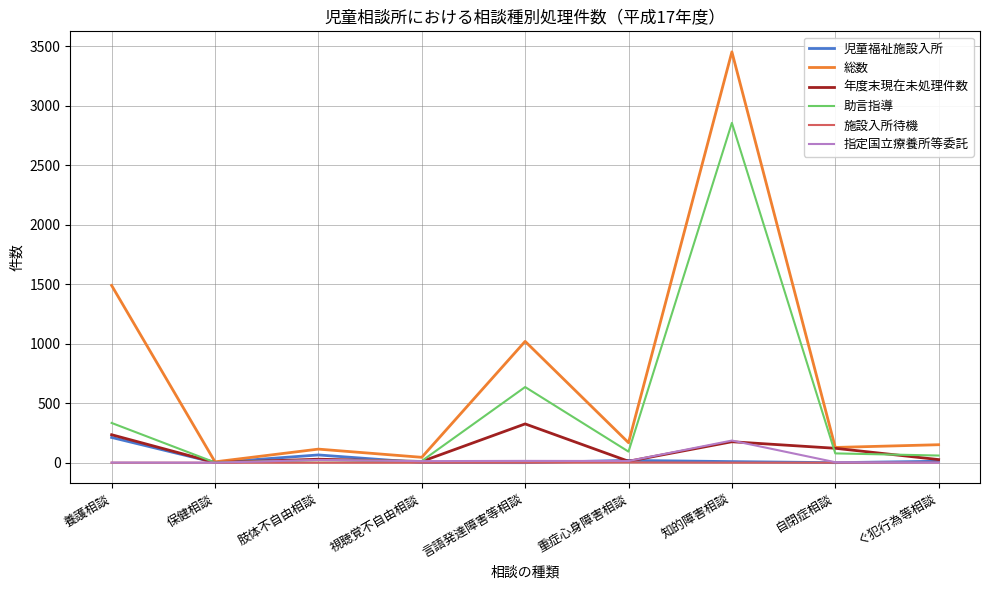

In 総数, how many points are higher than both neighbors (excluding endpoints)?

3